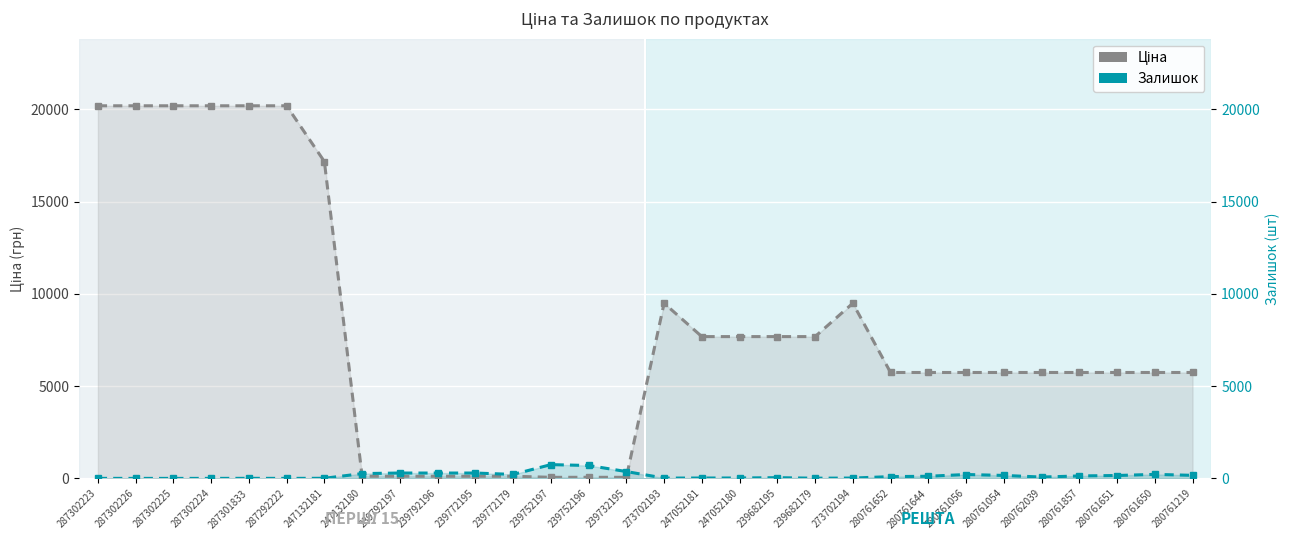

At which label does Залишок reach its peak?

239752197